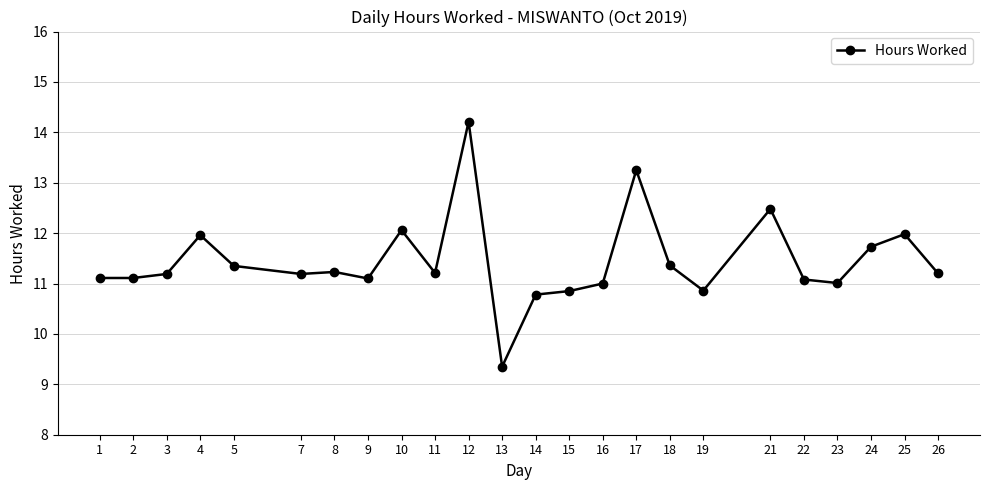

At which category does the chart reach its peak across all series?

12